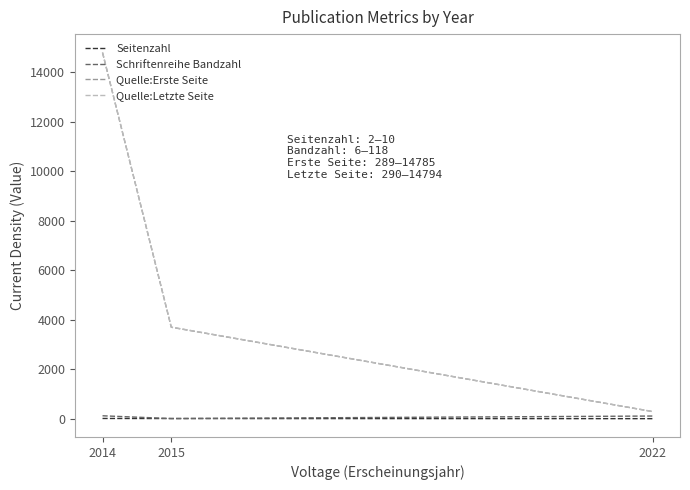

At which label is Quelle:Erste Seite closest to 7537?

2015